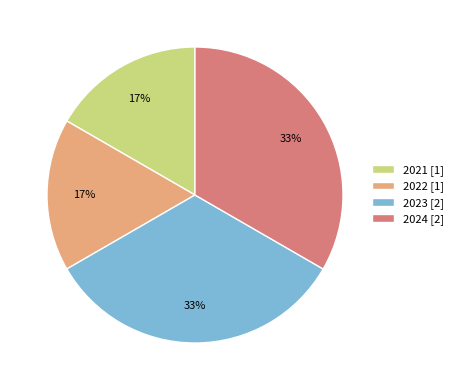

What percentage is the 2023 slice, to the nearest percent?

33%